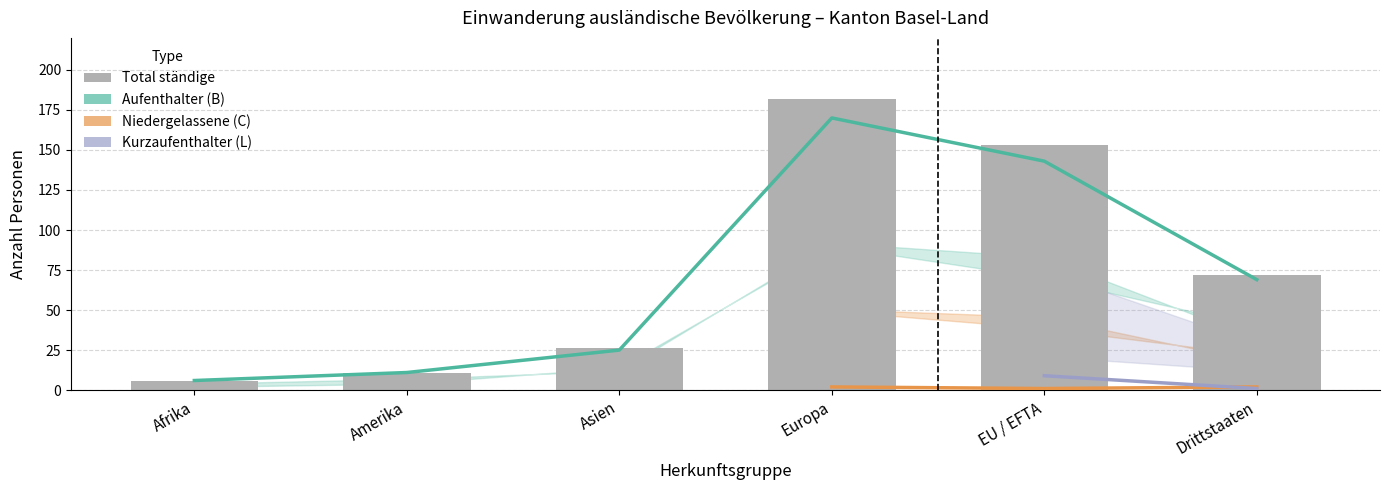

What is the sum of the Total ständige values at Drittstaaten and Afrika?

78